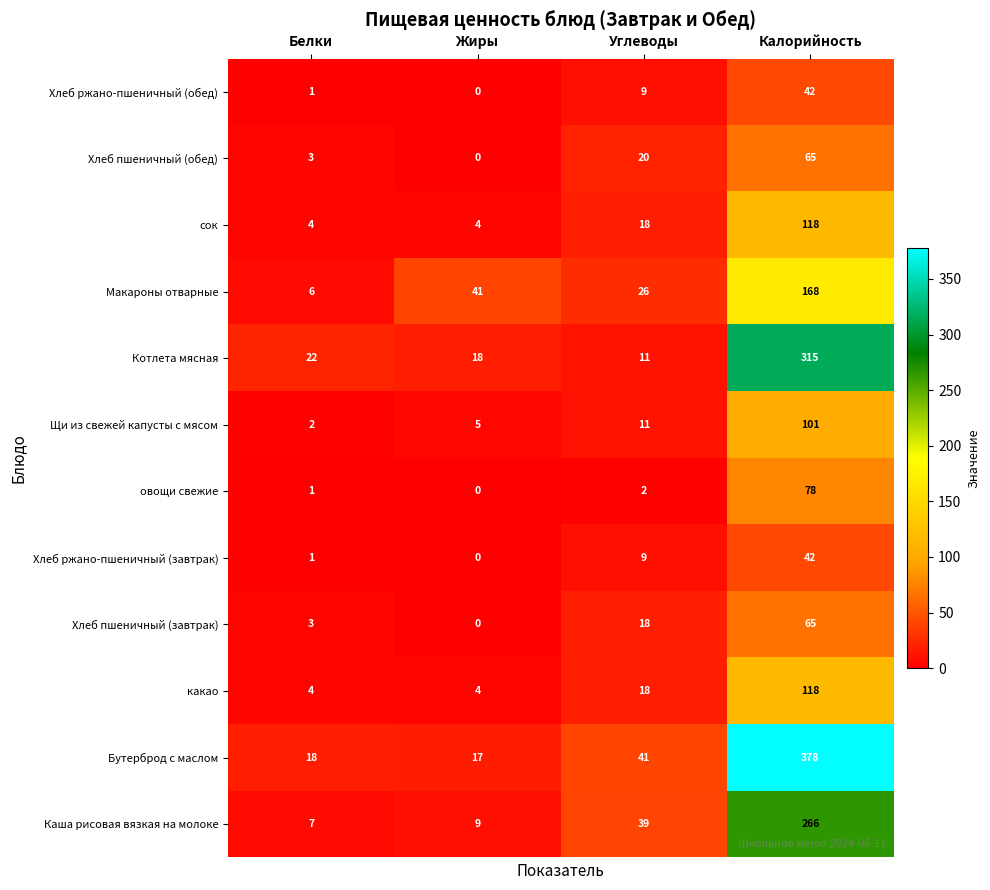

Count the number of categories in the chart.

4